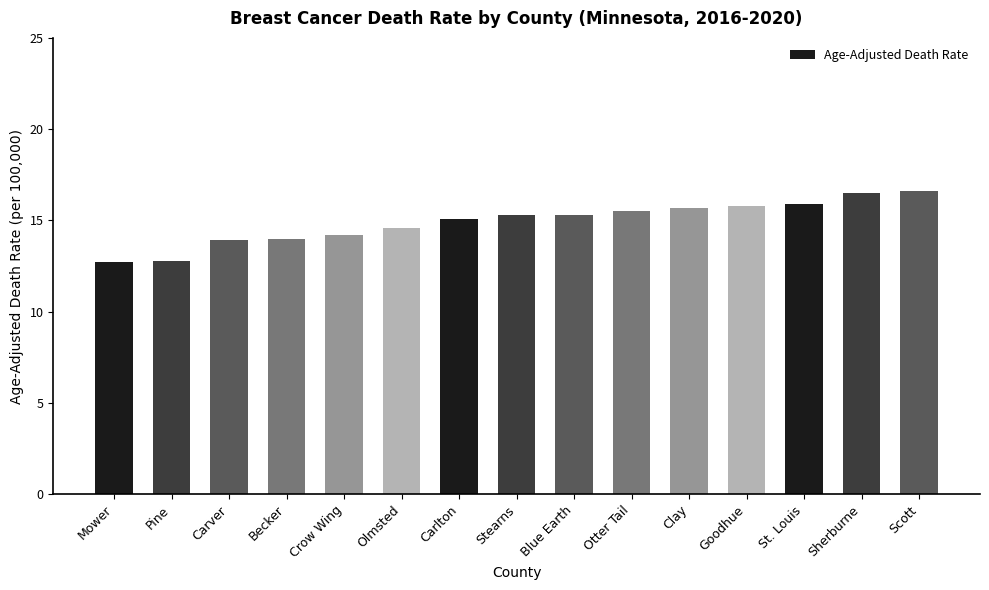

What position from the left is Blue Earth?

9